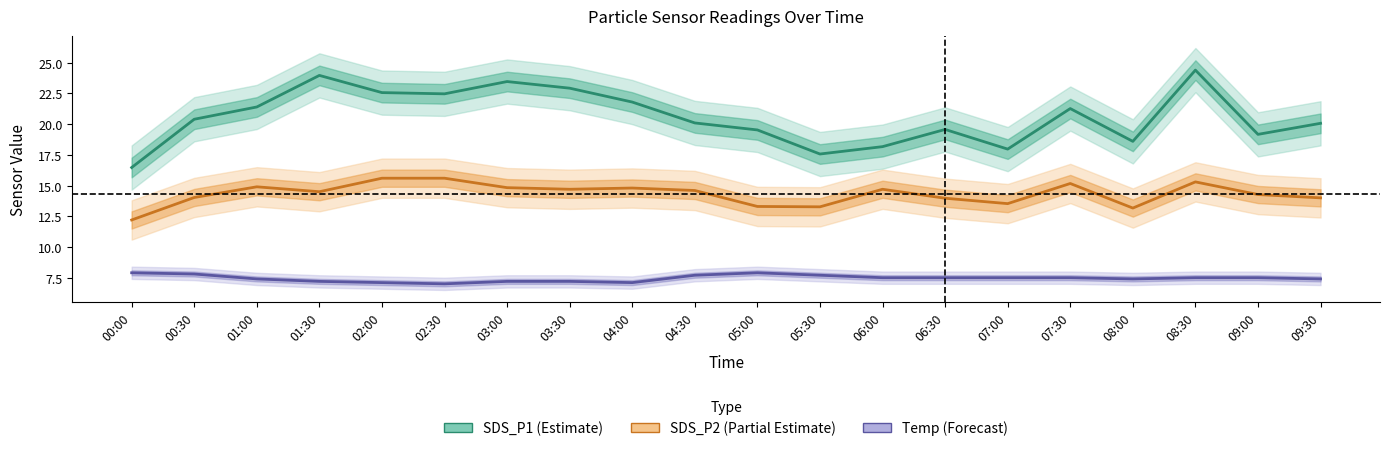

Which series has the largest total across all categories?

SDS_P1 (Estimate)